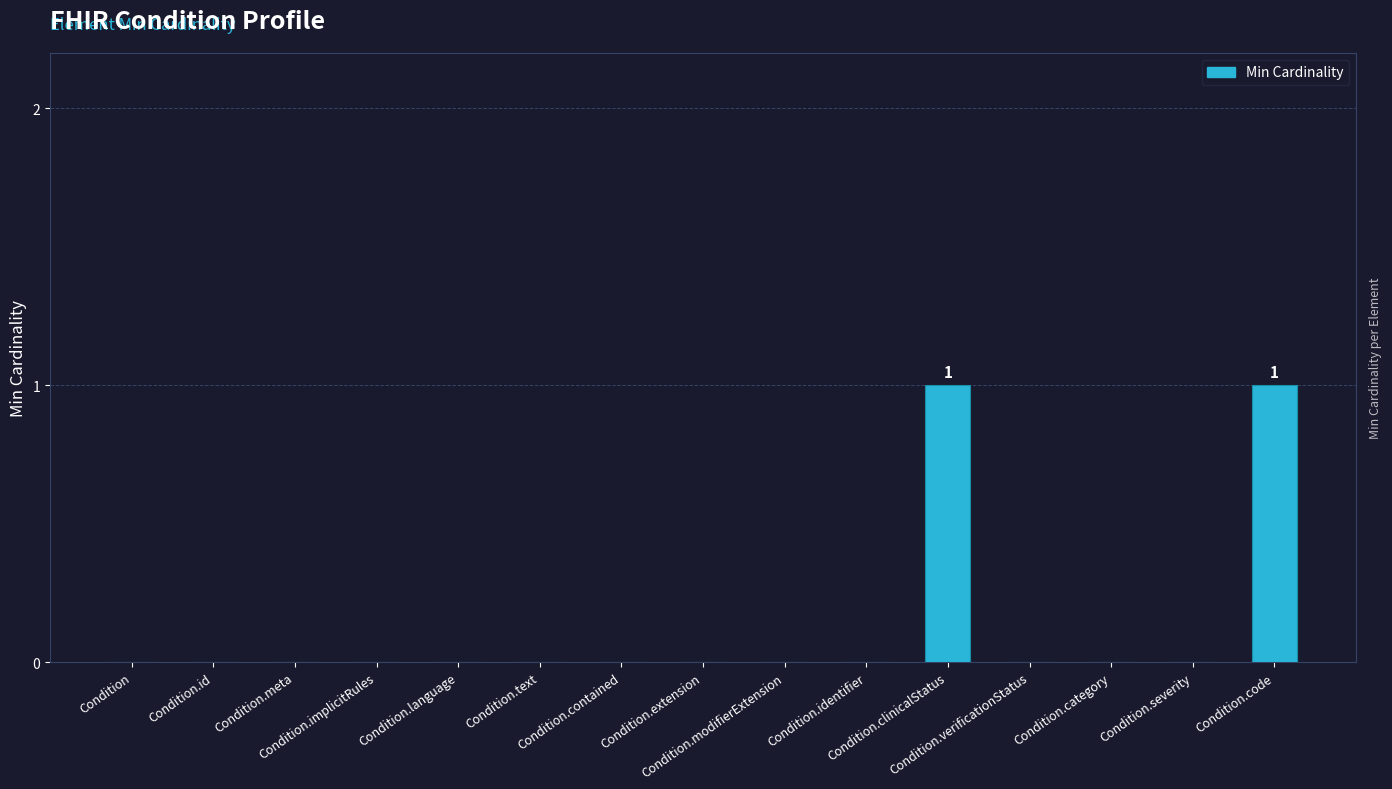

Count the number of data series in this chart.

1